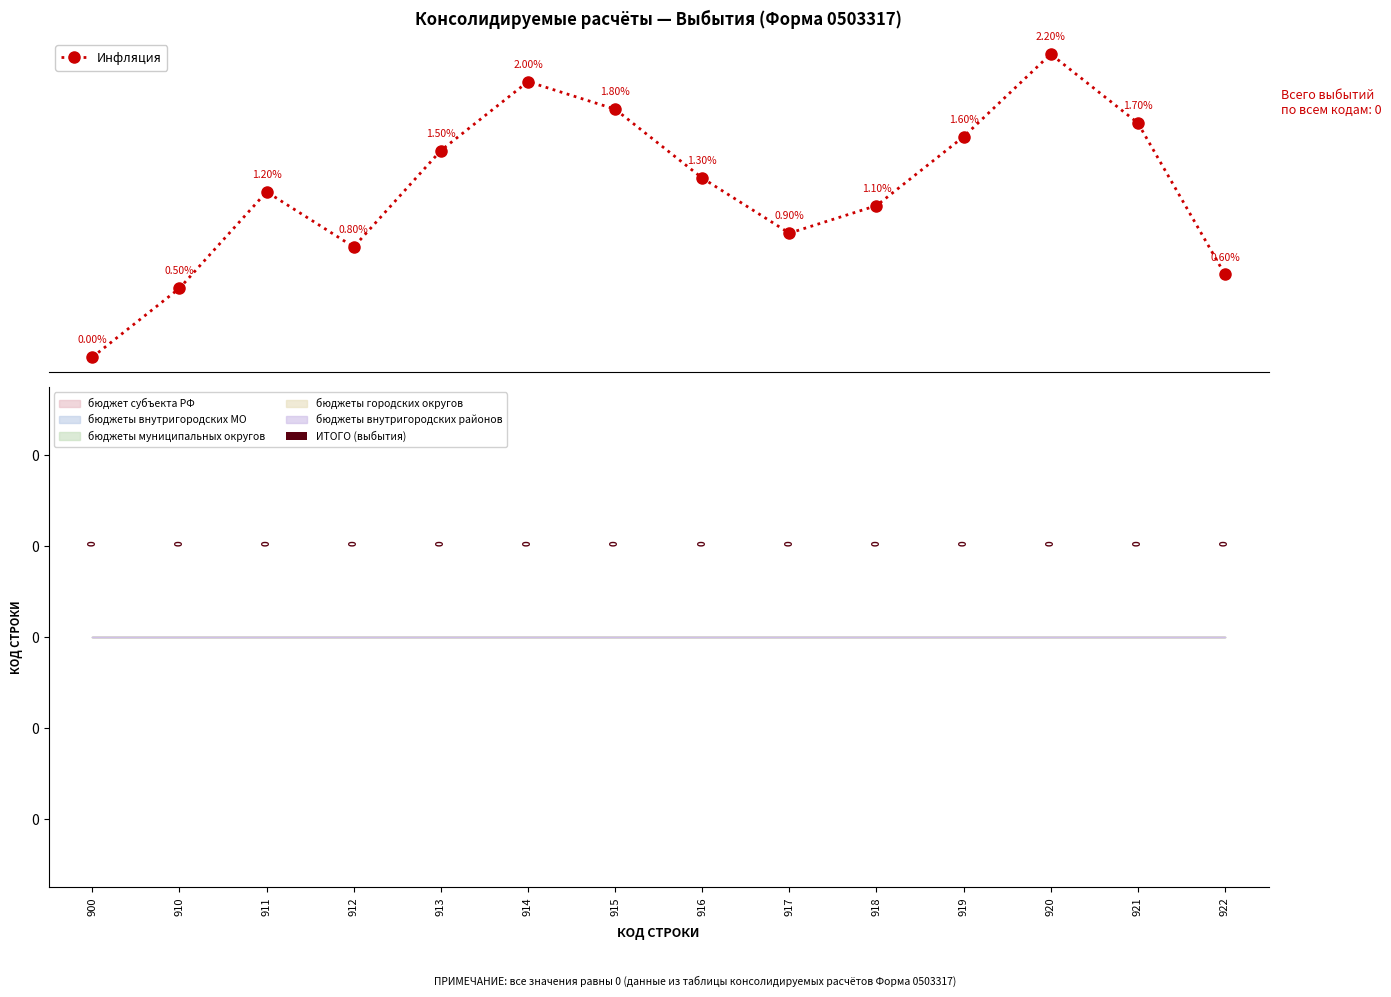

What is the difference between the Инфляция values at 921 and 918?

0.6